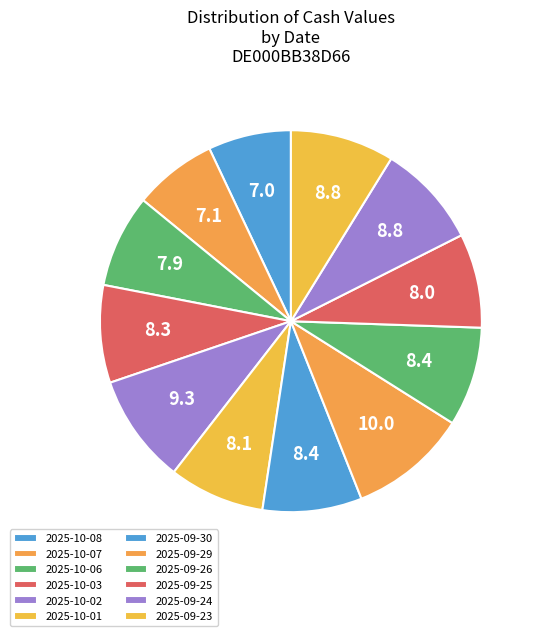

Is it true that 2025-09-30 is 17% of the pie?

False